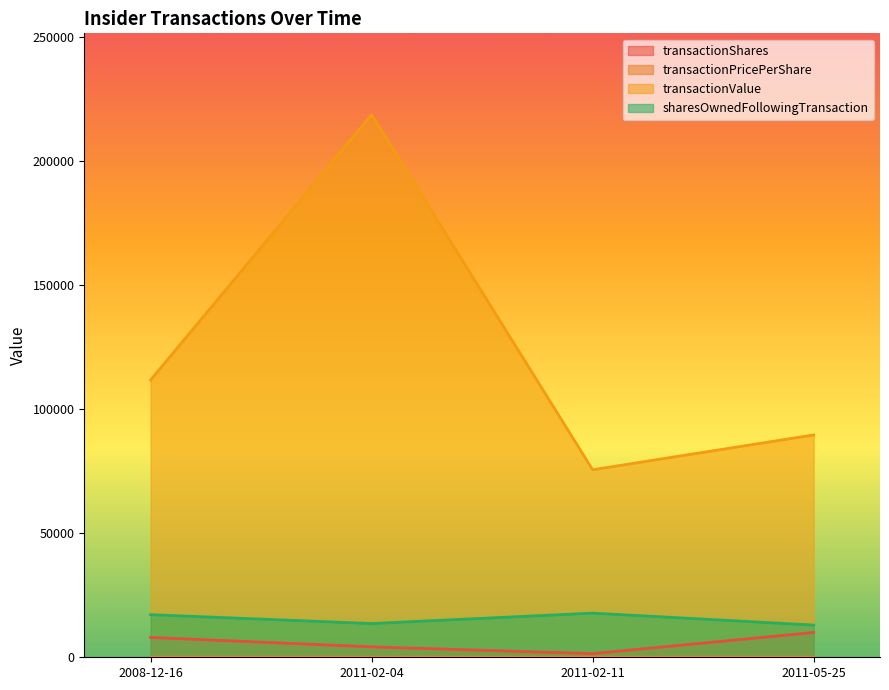

Rank the categories by sharesOwnedFollowingTransaction value from lowest to highest.

2011-05-25, 2011-02-04, 2008-12-16, 2011-02-11